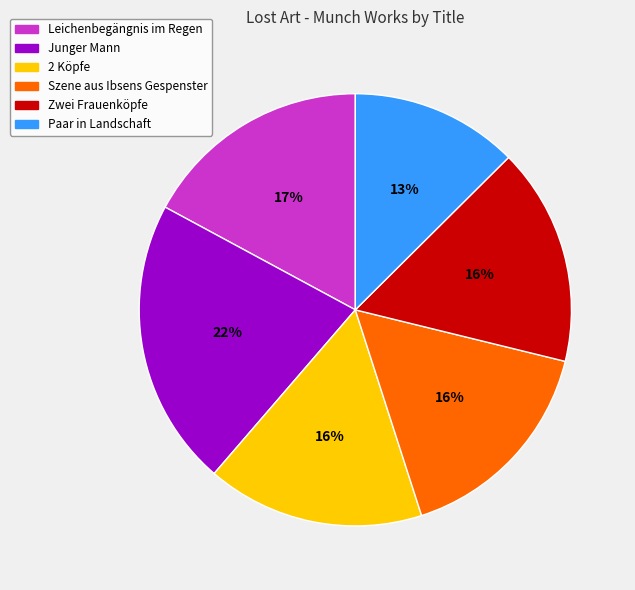

True or false: Leichenbegängnis im Regen accounts for 17% of the total.

True